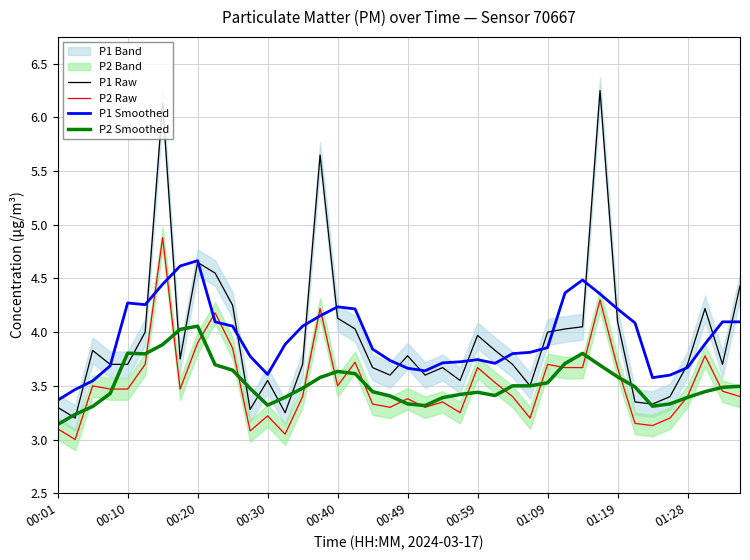

Is it true that P1 Smoothed equals 4.9 at 00:30?

False